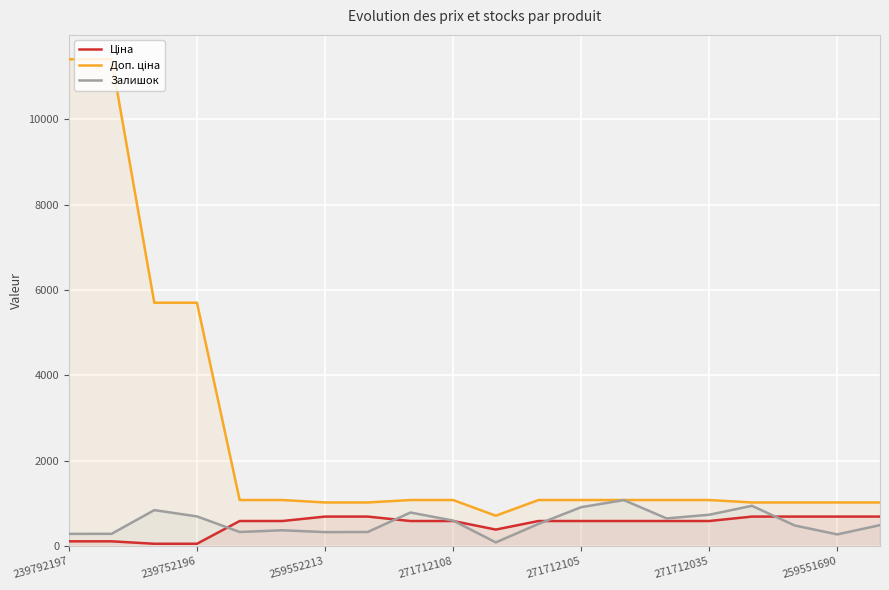

What is the value of the Доп. ціна point at the 7th from the left?

1024.6